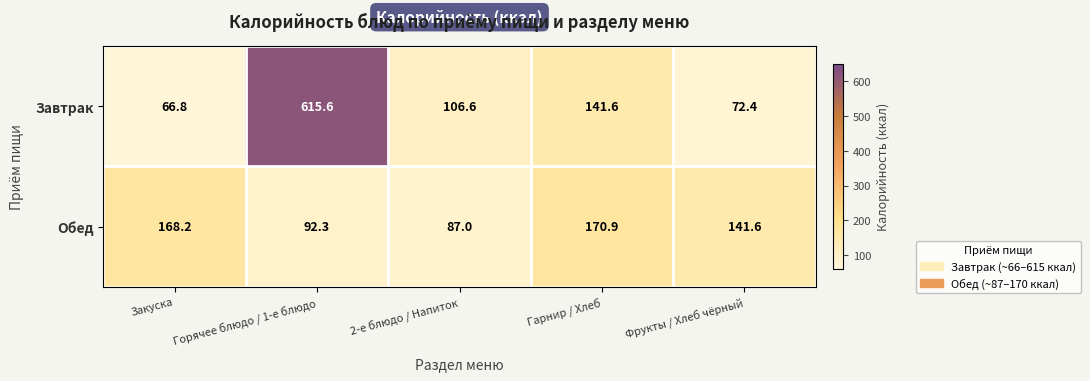

The value of Завтрак at Закуска is 100.1. True or false?

False